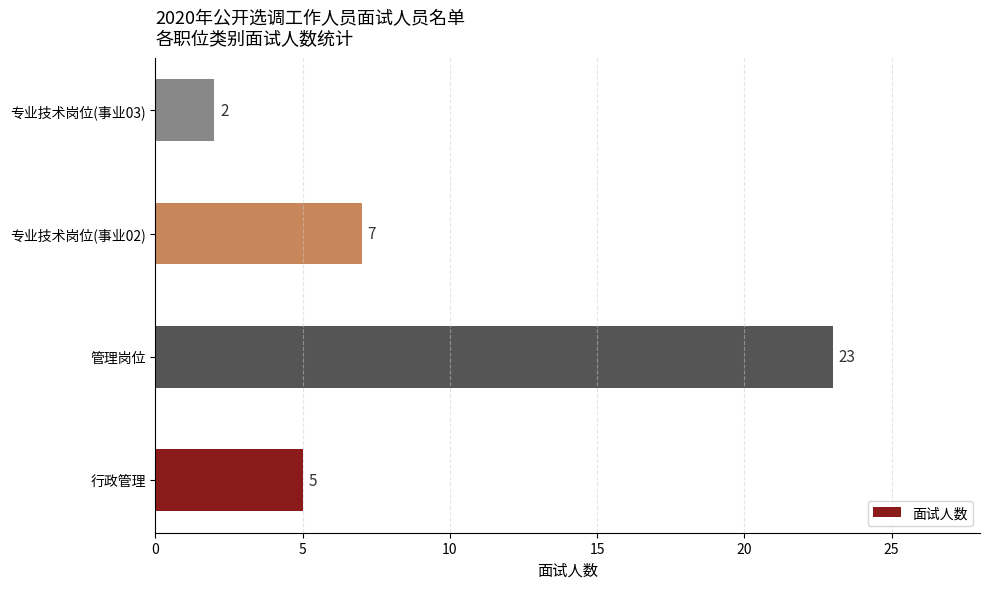

At which label is the value closest to 12?

专业技术岗位(事业02)